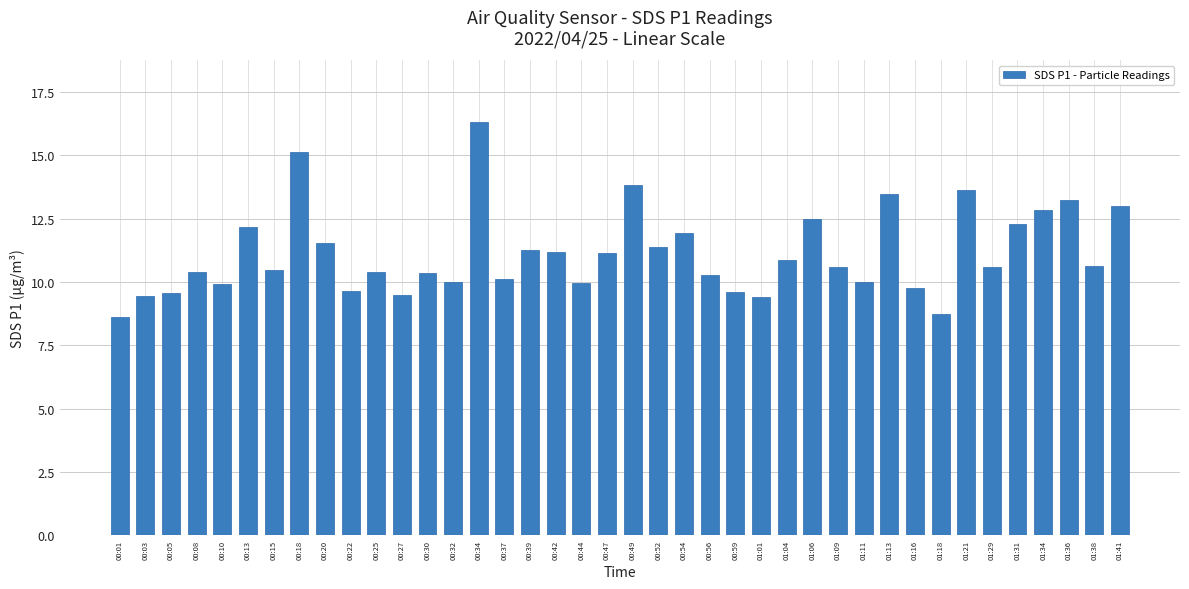

Is it true that the value at 00:49 is 13.8?

True